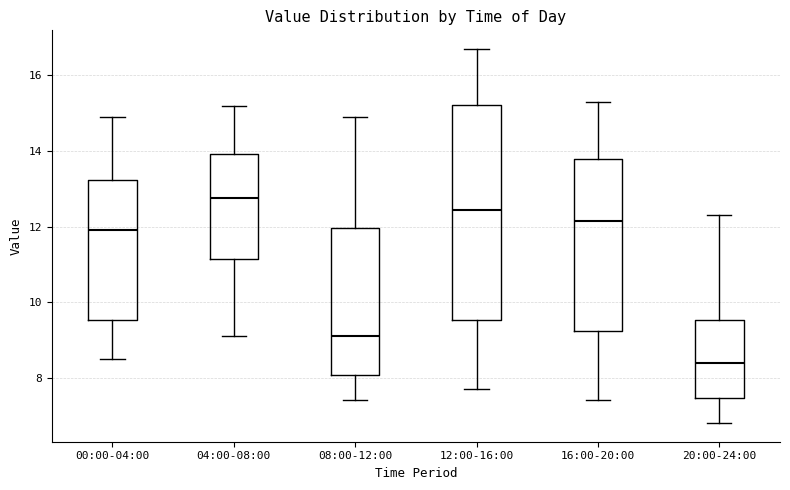

Which box is the tallest, from its lower edge to its upper edge?

12:00-16:00